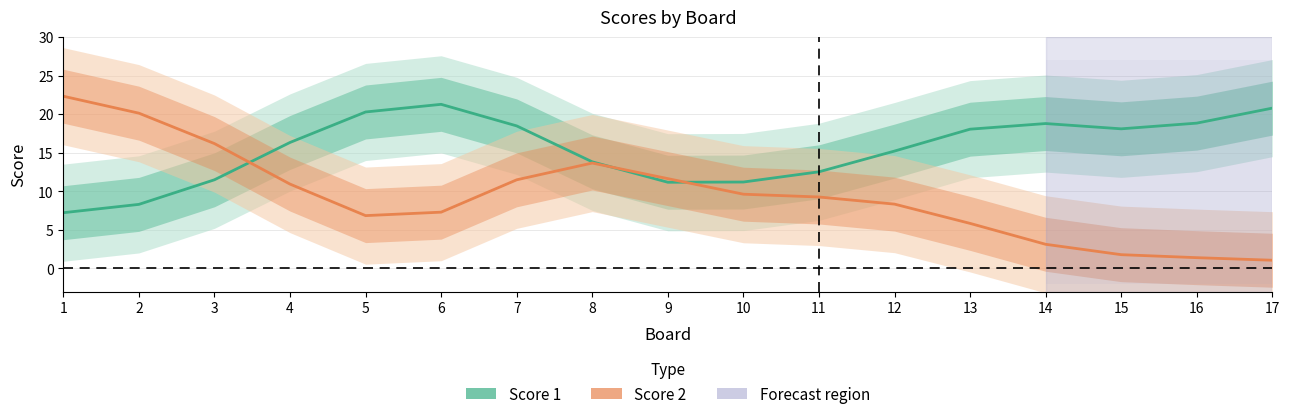

The value of Score 1 at 7 is 28.6. True or false?

False